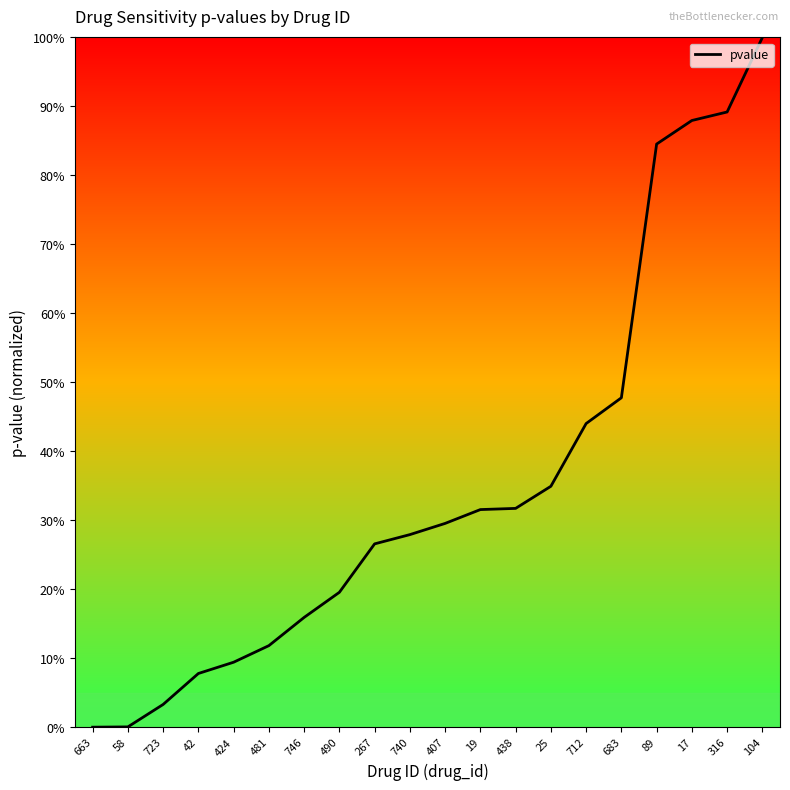

What is the maximum value shown in the chart?

1.0